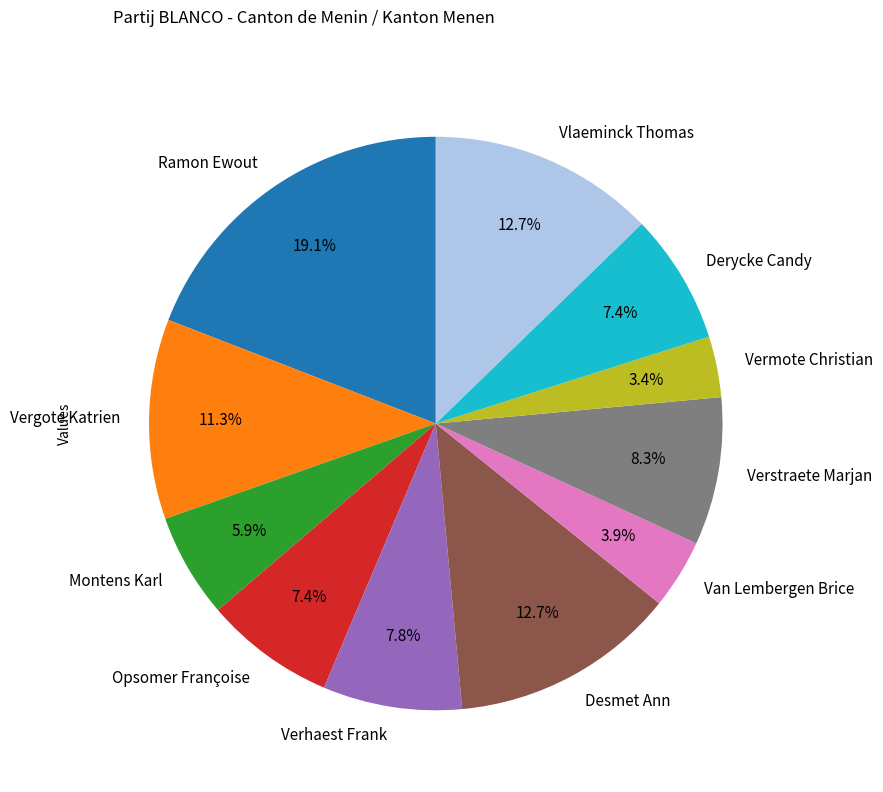

To the nearest percent, what is the difference between the Desmet Ann and Montens Karl slice percentages?

7%